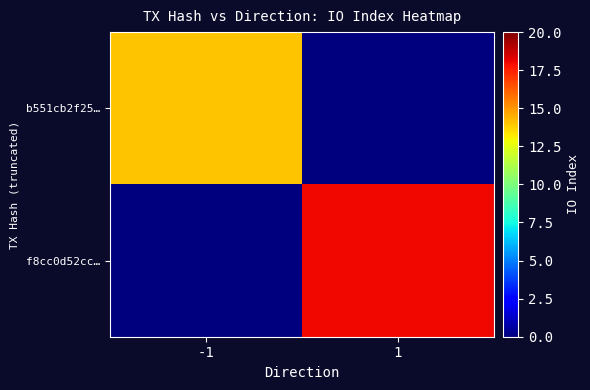

At how many categories does at least one series exceed 0?

2